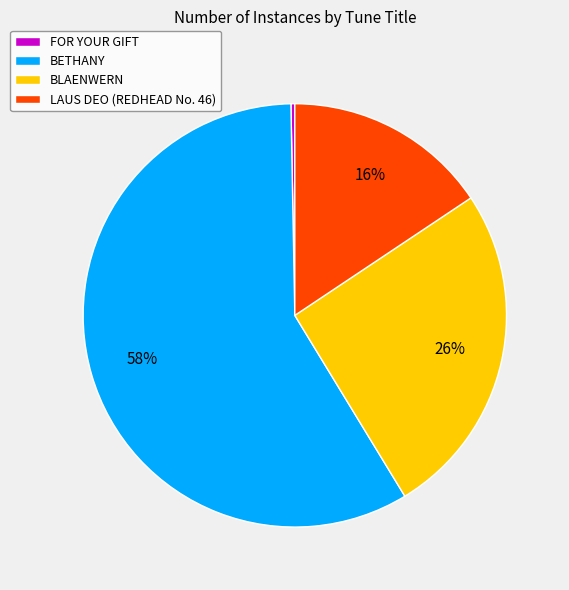

Is BETHANY the majority of the pie?

Yes